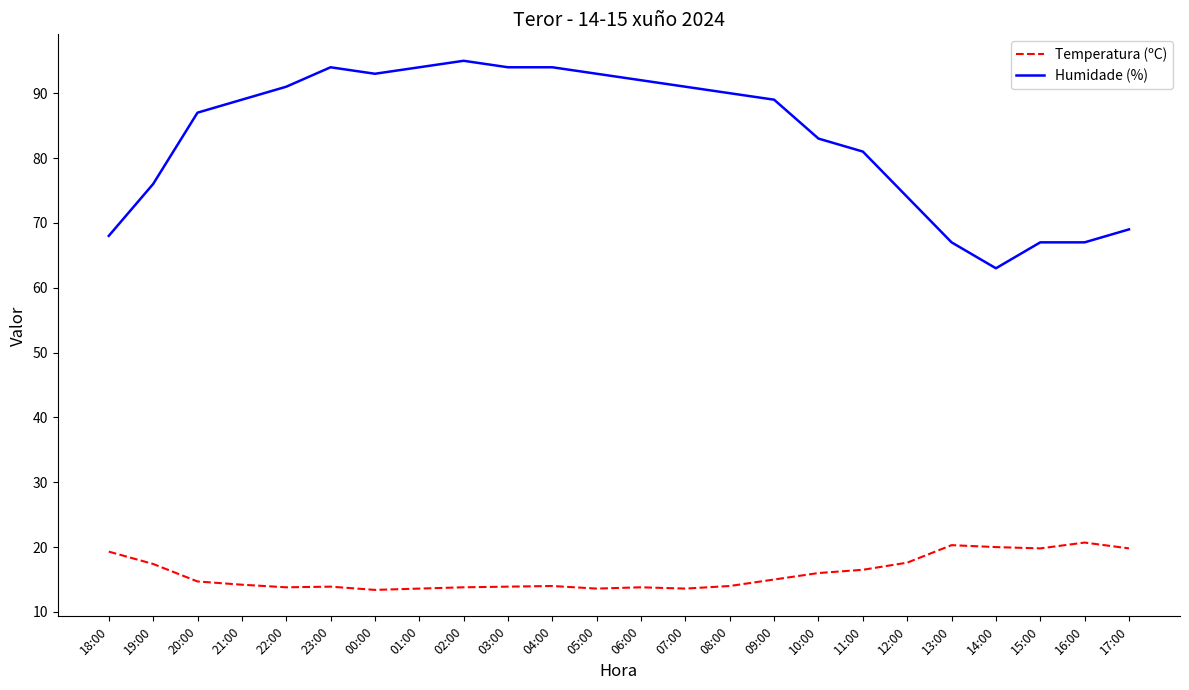

What is the spread (max minus min) of values at 11:00?

64.5